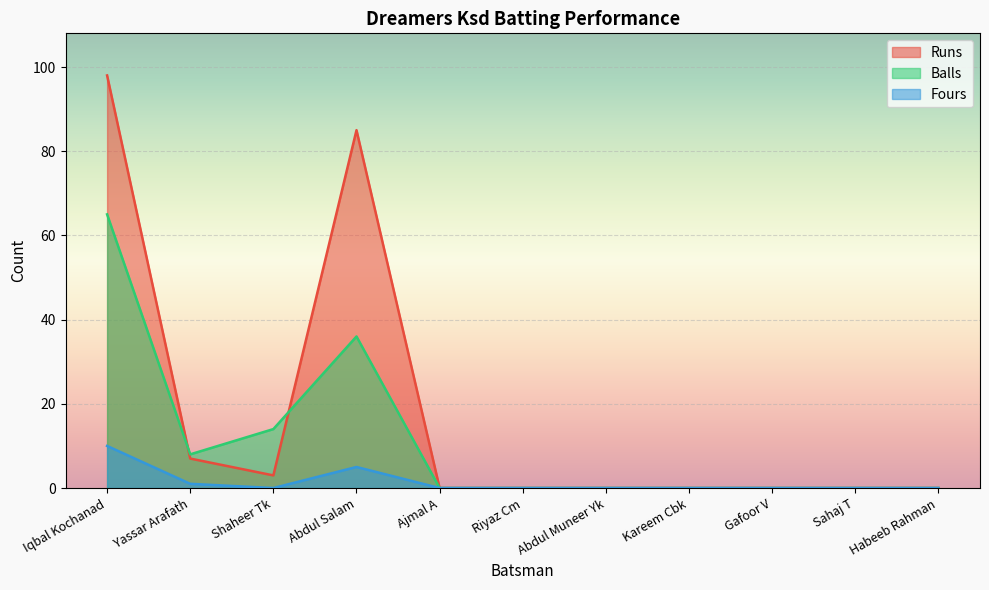

Which category has the highest value in the Balls series?

Iqbal Kochanad